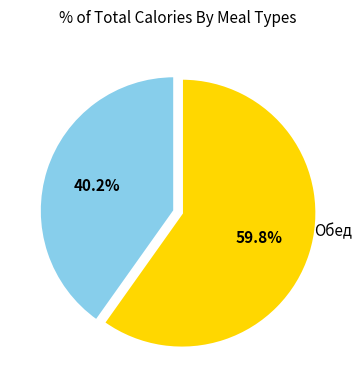

Which category has the biggest portion of the pie?

Обед